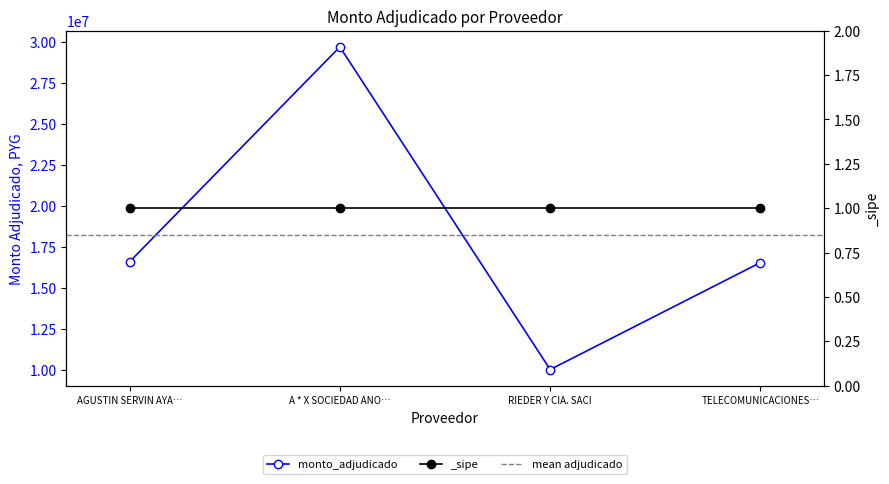

Where is the data nearest to the value 19869815?

AGUSTIN SERVIN AYA…